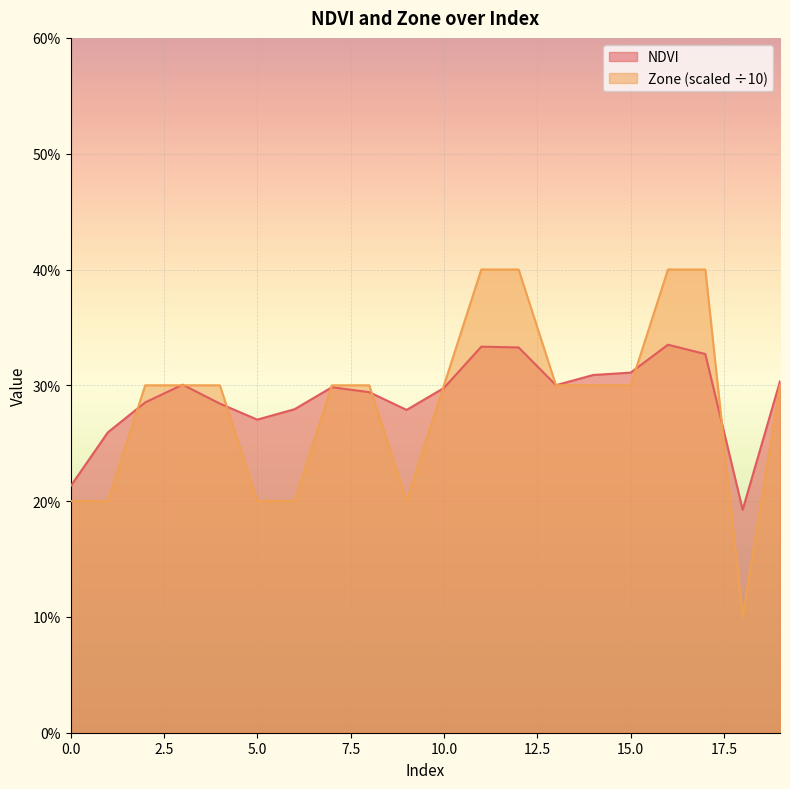

Which series has the largest range (max minus min)?

Zone (scaled ÷10)